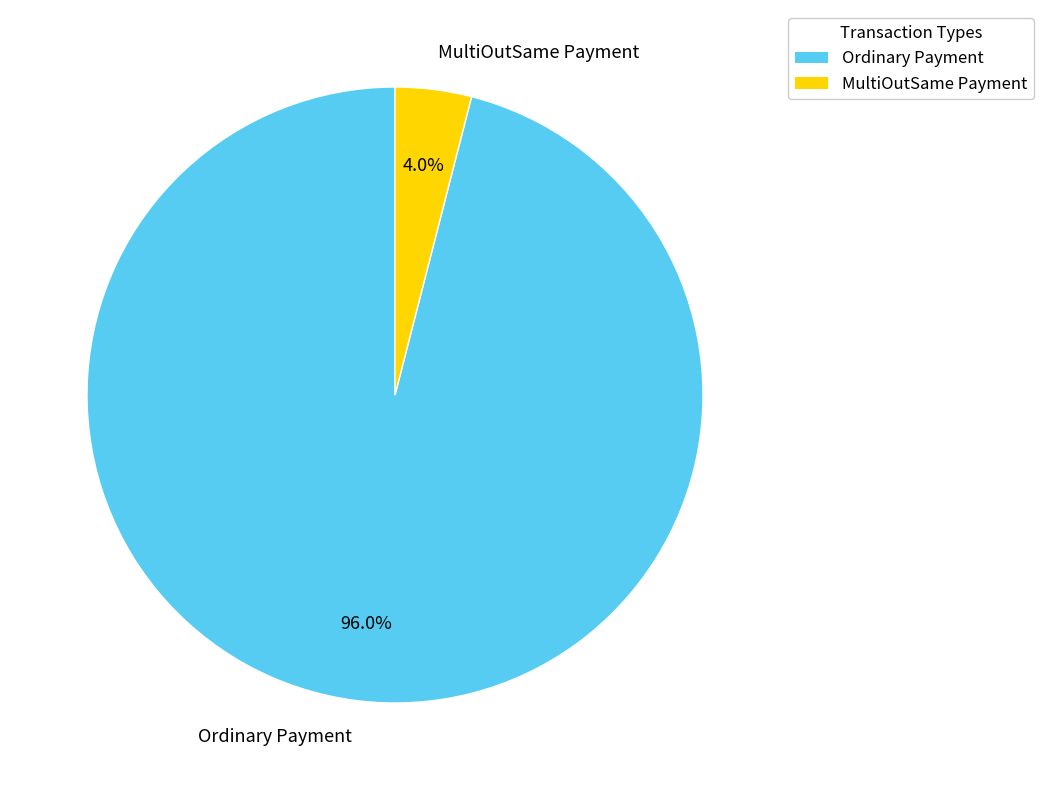

Which has a higher value, Ordinary Payment or MultiOutSame Payment?

Ordinary Payment